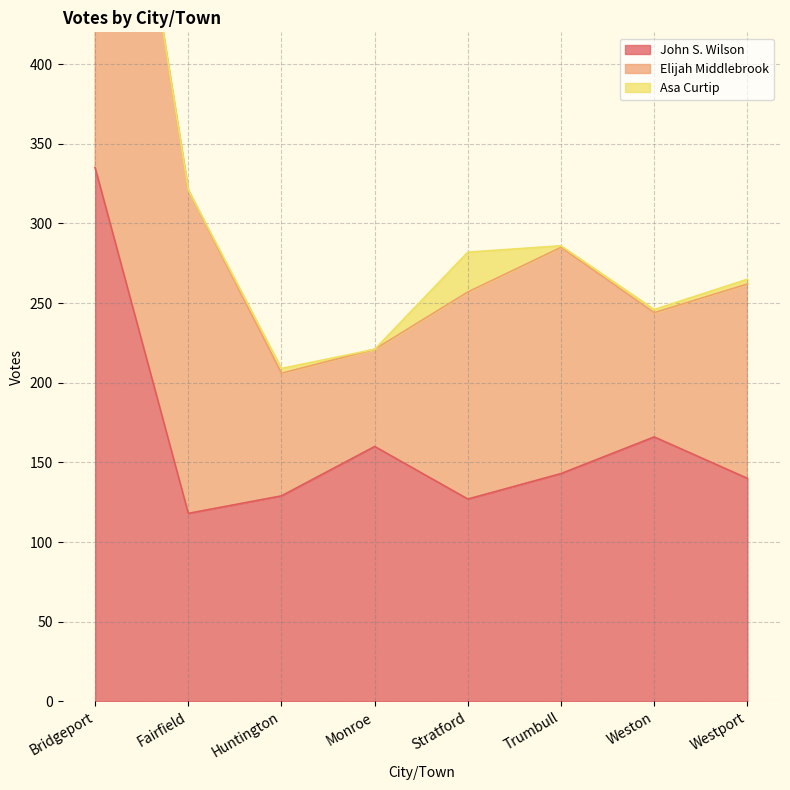

What is the label of the 2nd point from the right?

Weston